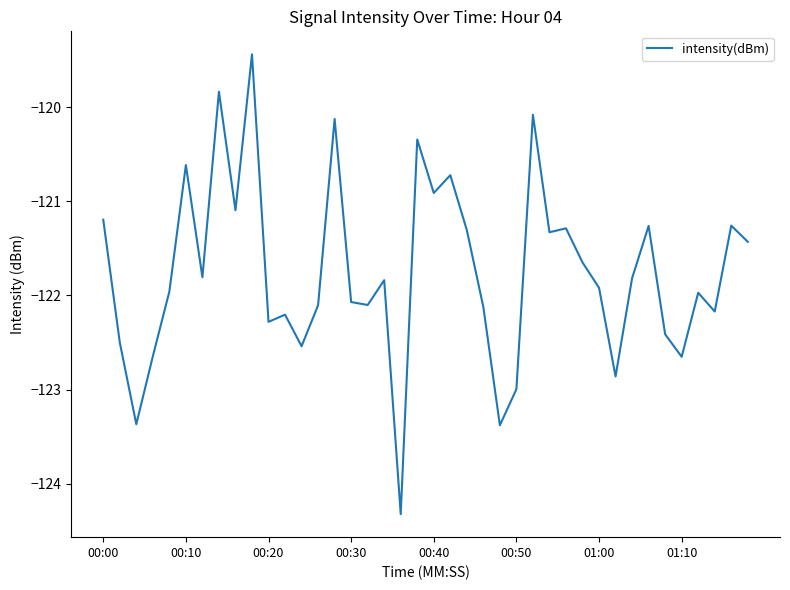

What is the maximum value shown in the chart?

-119.4